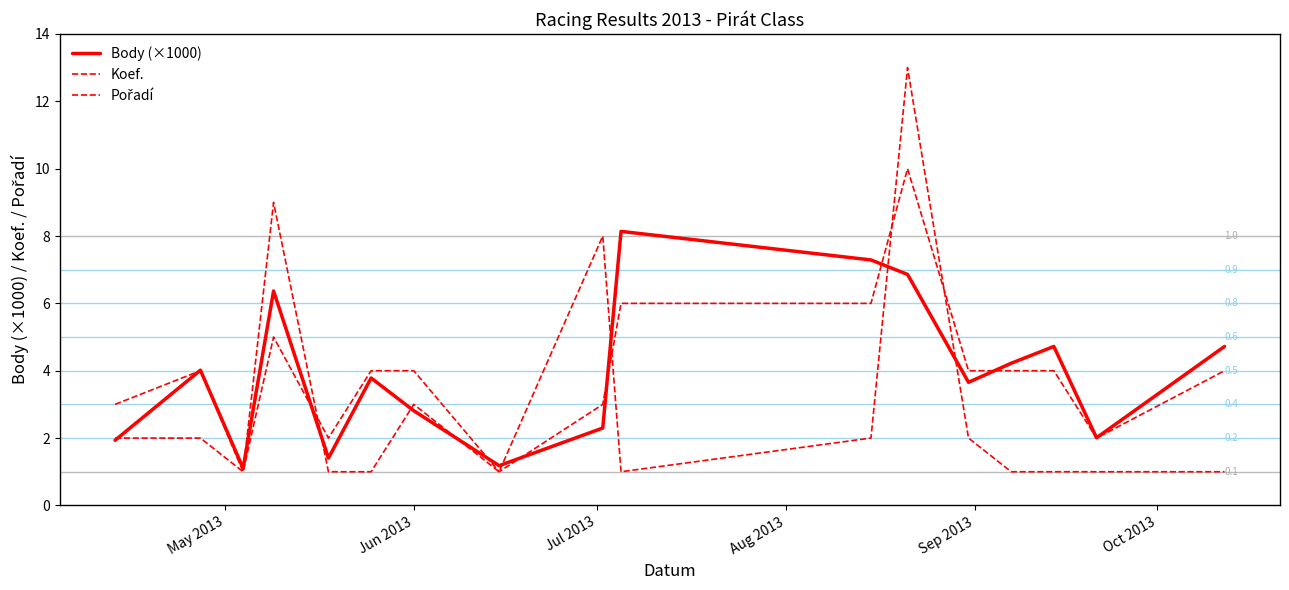

How many lines are shown in the chart?

3